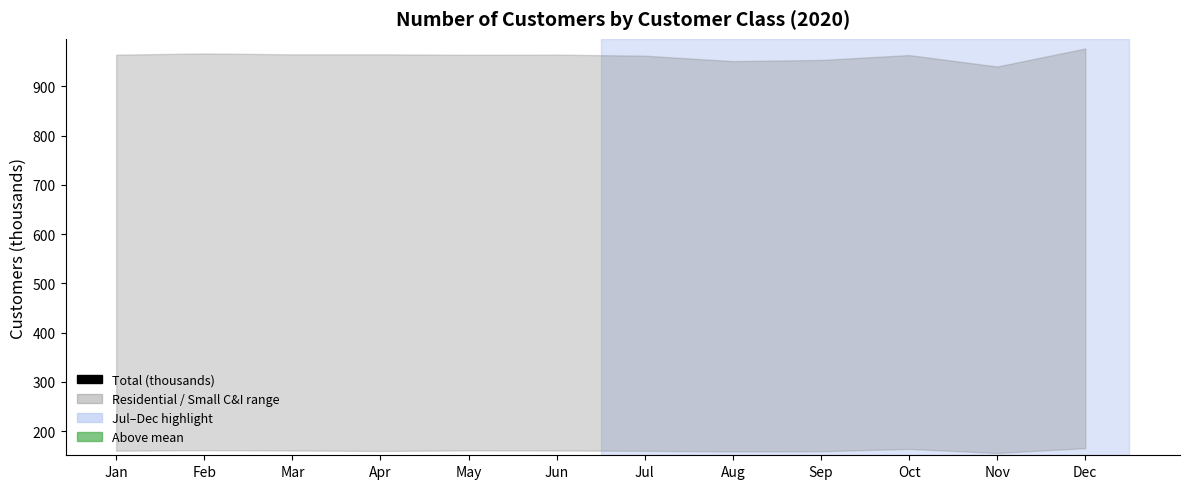

What is the ratio of the value at Jun to the value at Jul?

1.0